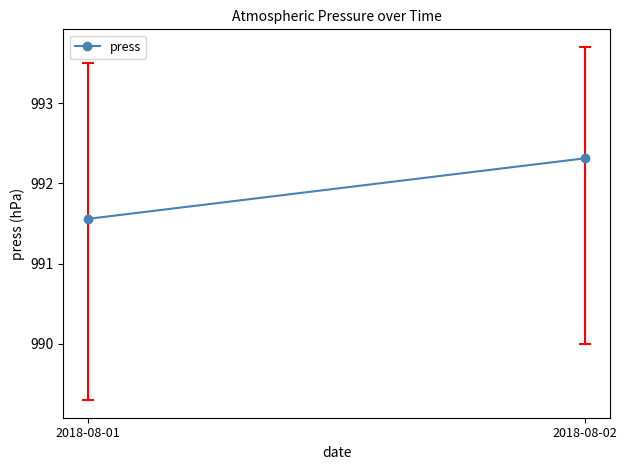

Which has a higher value, 2018-08-01 or 2018-08-02?

2018-08-02